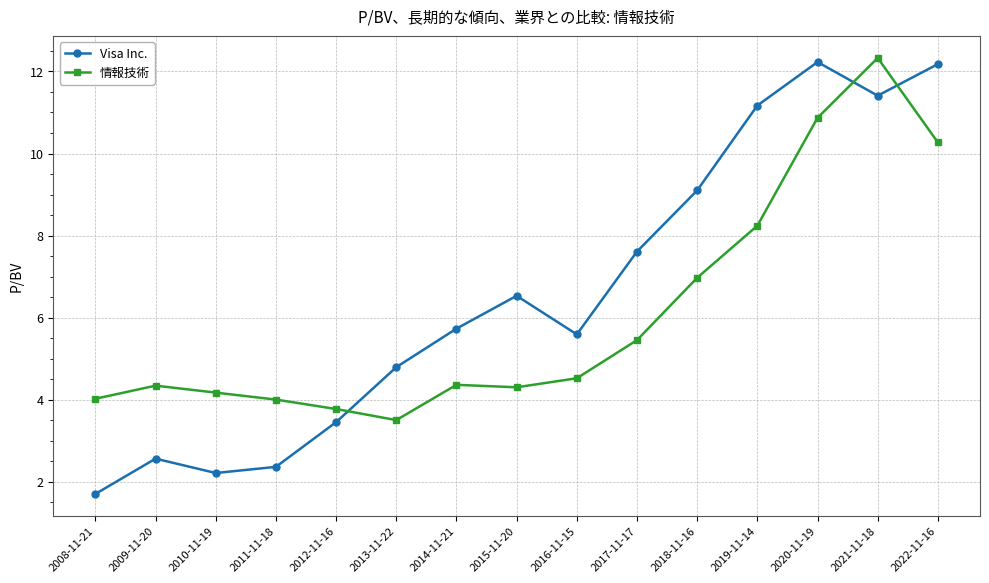

What is the sum of the Visa Inc. values at 2021-11-18 and 2011-11-18?

13.8